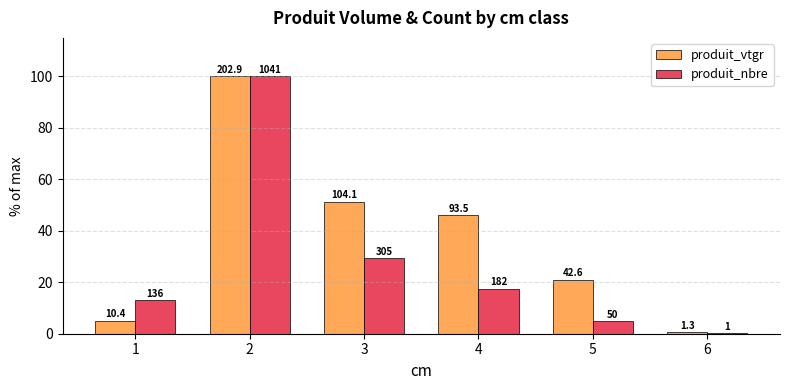

What are all the series names shown in the legend?

produit_vtgr, produit_nbre